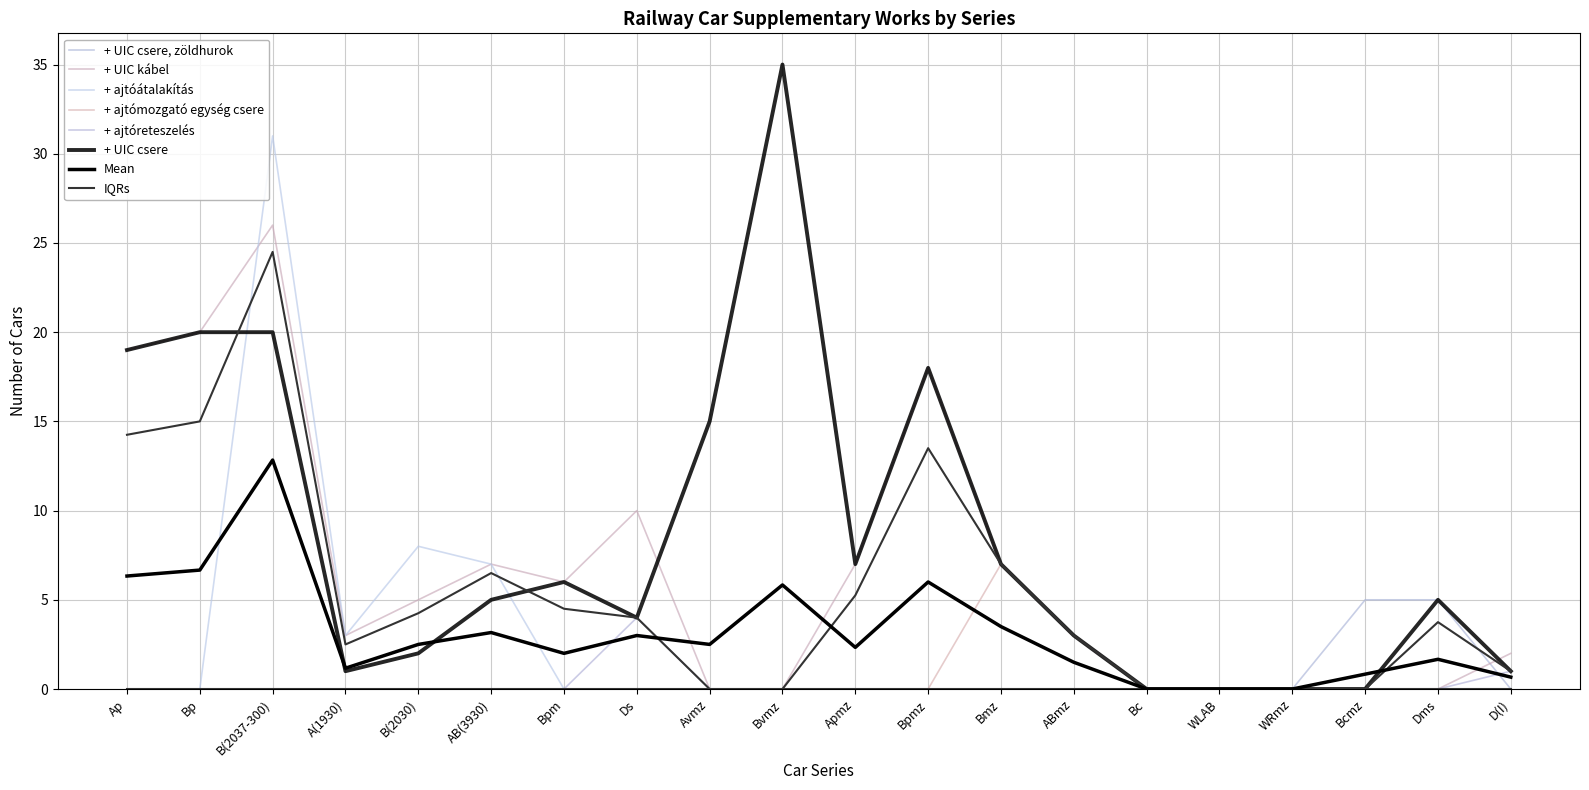

True or false: + ajtóreteszelés has a value of 0 at Bp.

True